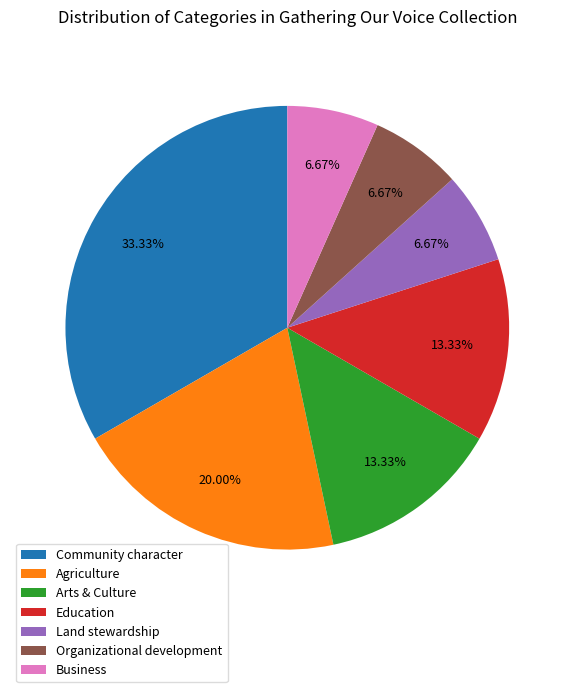

How many slices are in this pie chart?

7